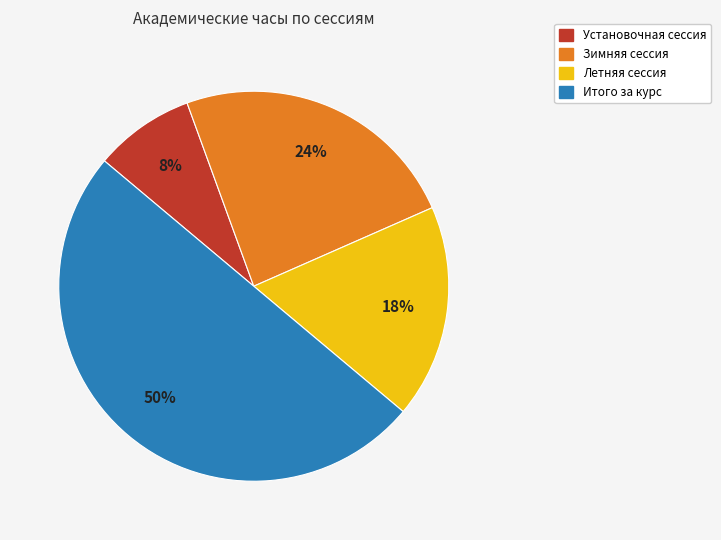

Combined, do Установочная сессия and Зимняя сессия account for over 50%?

No